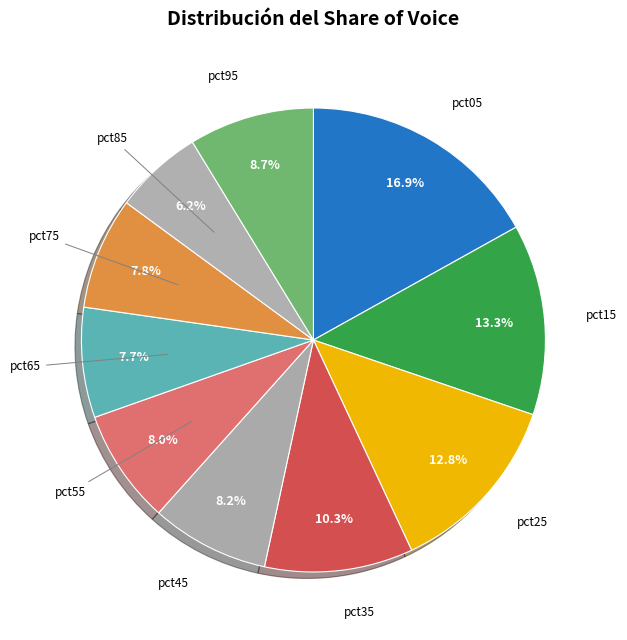

How many segments does this pie chart have?

10